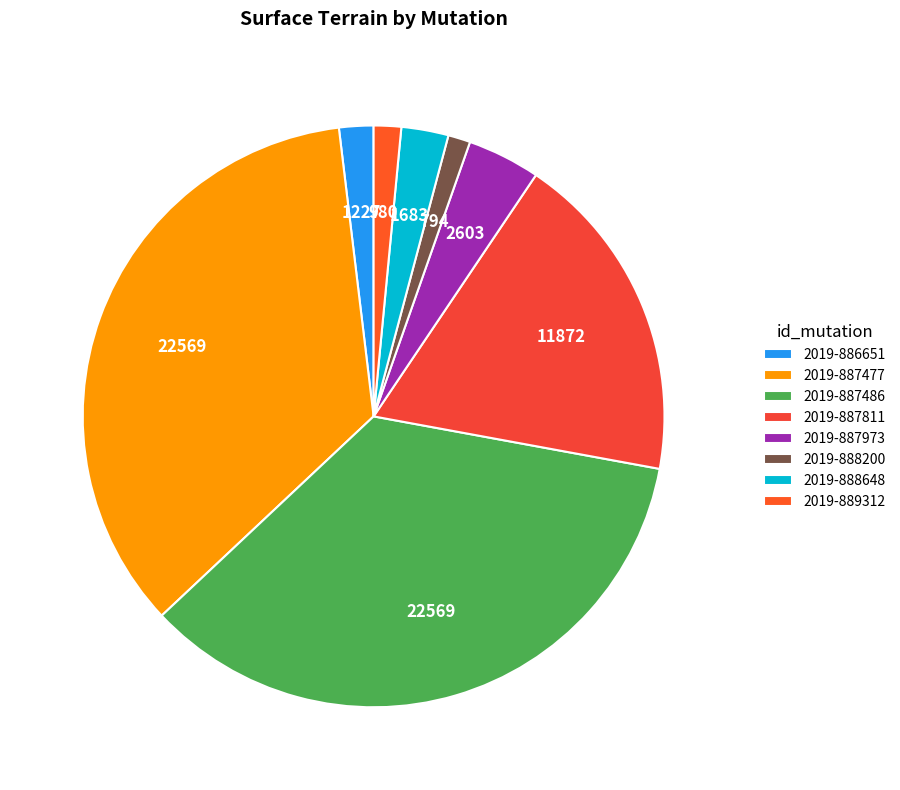

To the nearest percent, what portion does 2019-887486 represent?

35%